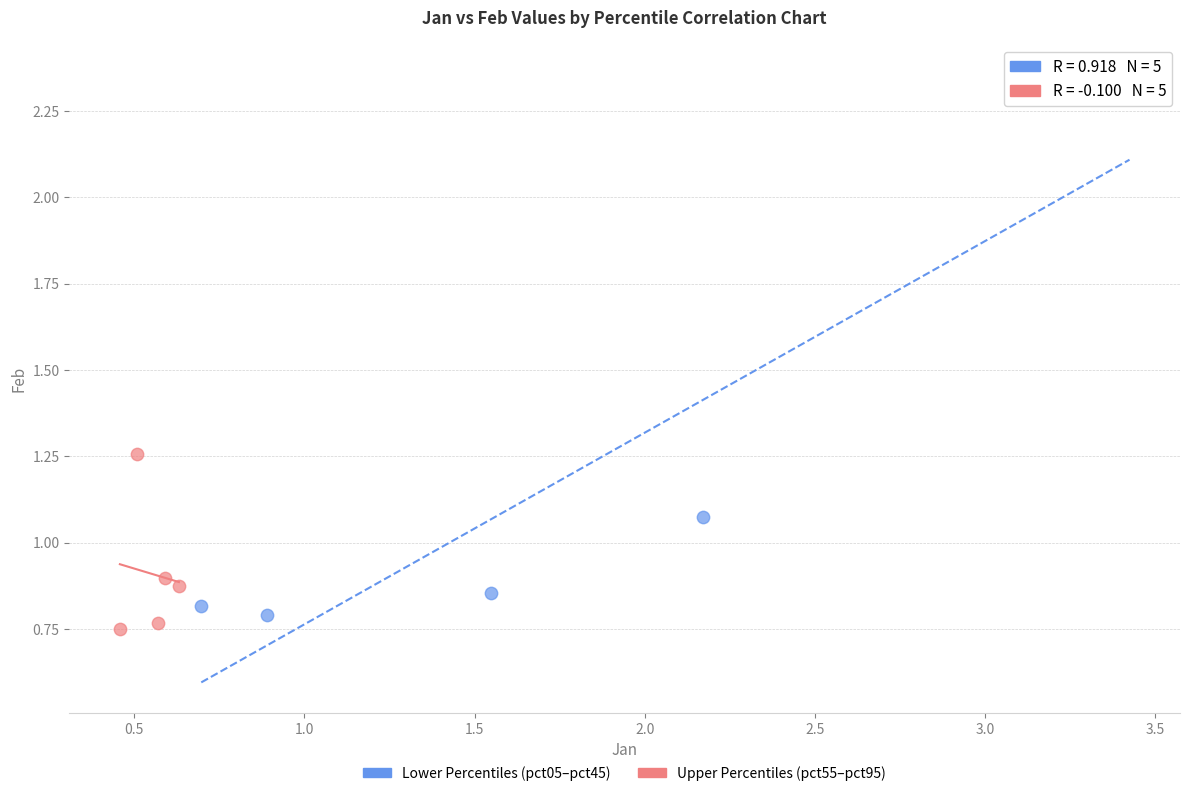

Which series contains the lowest Y value?

Upper Percentiles (pct55–pct95)